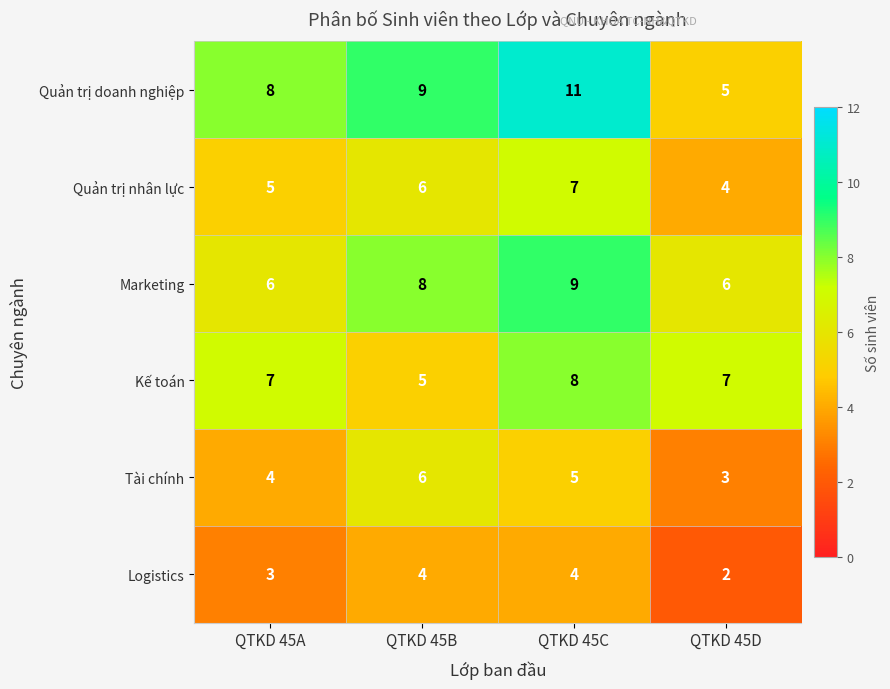

What is the sum of all Kế toán values?

27